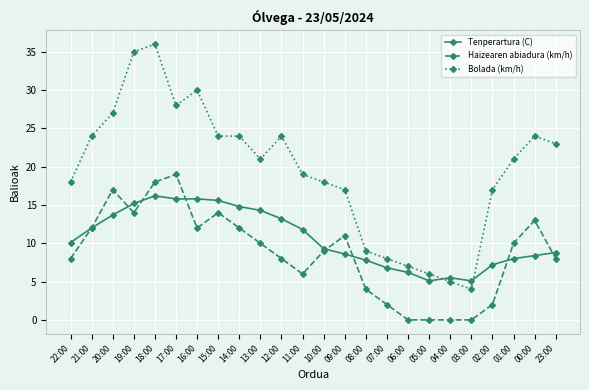

What is the spread (max minus min) of values at 23:00?

15.0